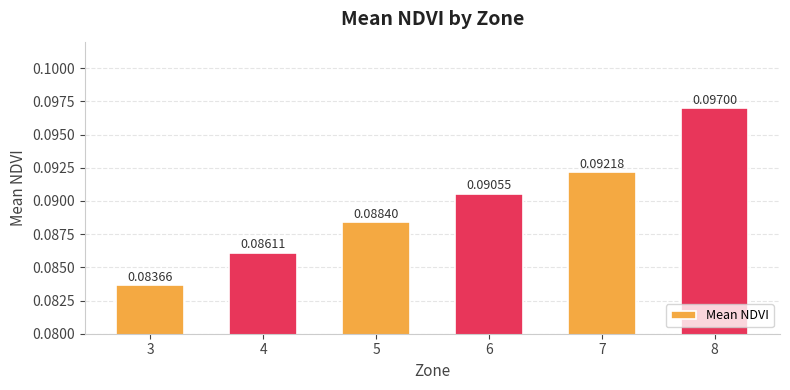

At which label is the value closest to 0?

3